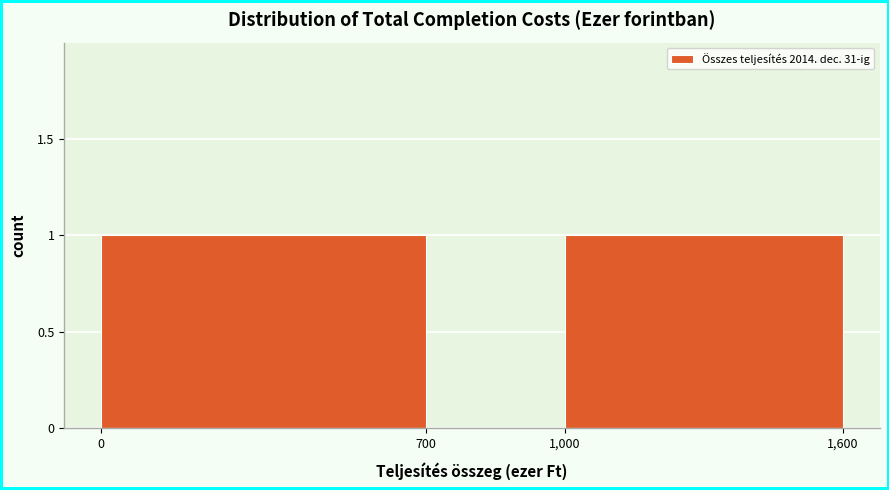

Reading left to right, list every bar in this chart as the range it spans on the x-axis followed by its height. The values are not printed on the chart, so give them approximately, as read against the axis.

0 to 700: 1
700 to 1,000: 0
1,000 to 1,600: 1